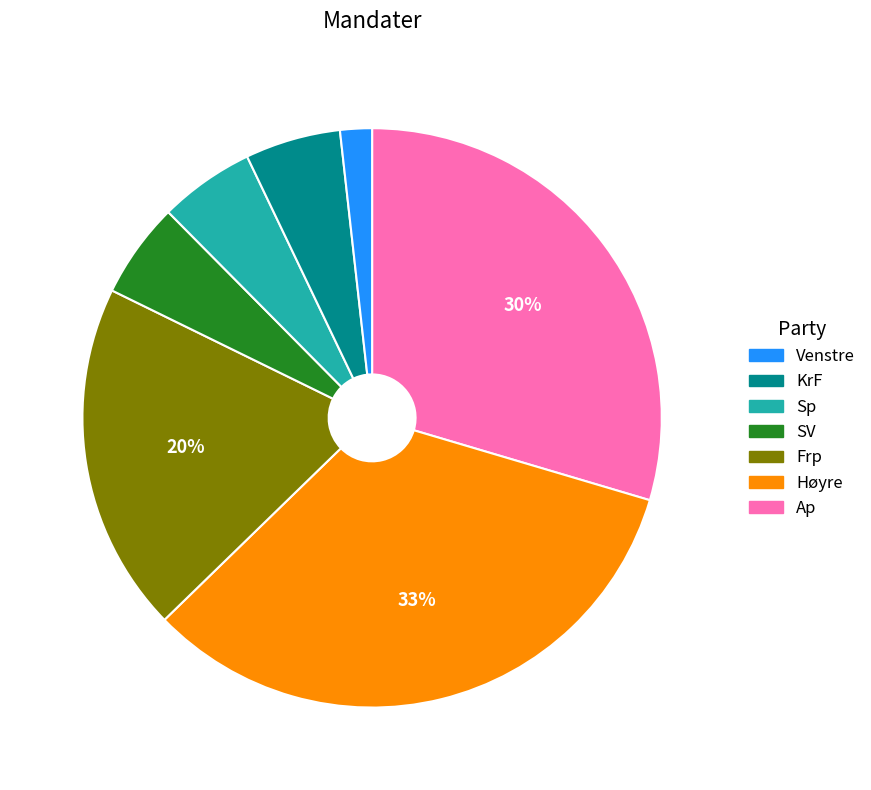

Is there any slice that represents more than half of the pie?

No